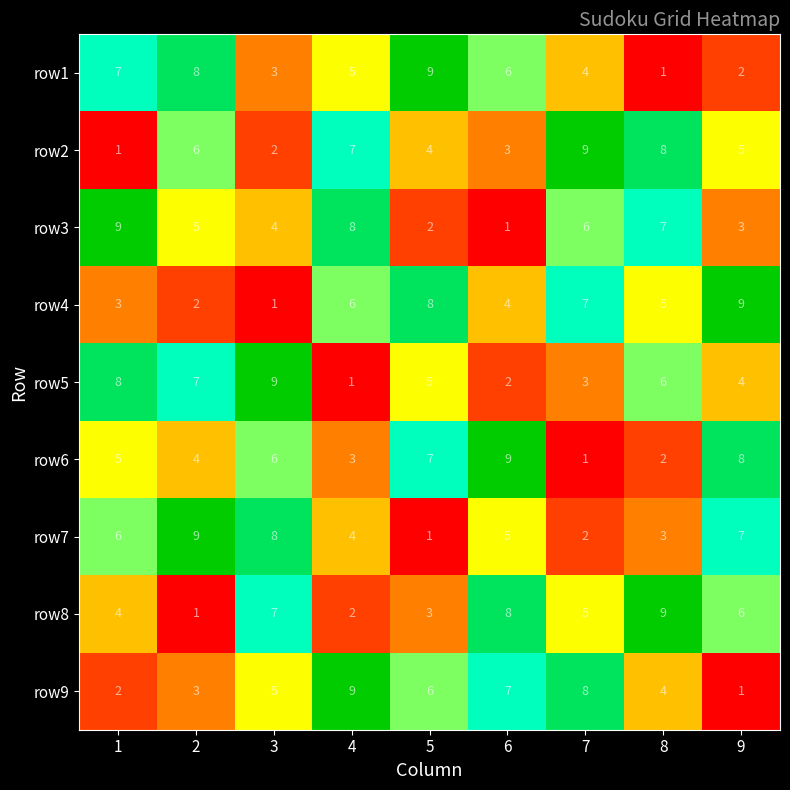

What is the sum of the row6 values at 3 and 4?

9